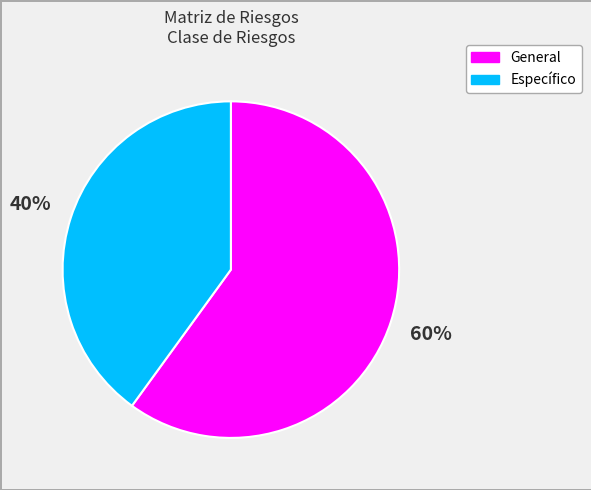

How many slices are in this pie chart?

2